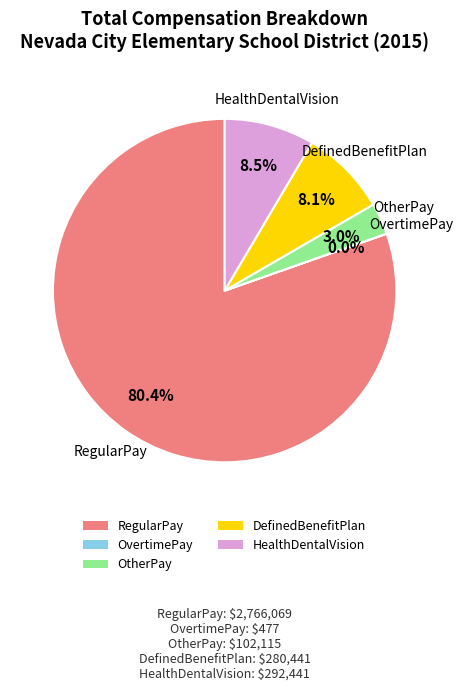

Which category has the biggest portion of the pie?

RegularPay